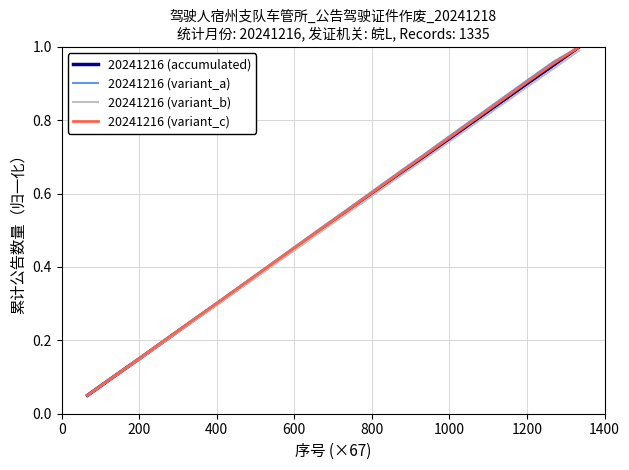

Which series has the largest range (max minus min)?

20241216 (accumulated)